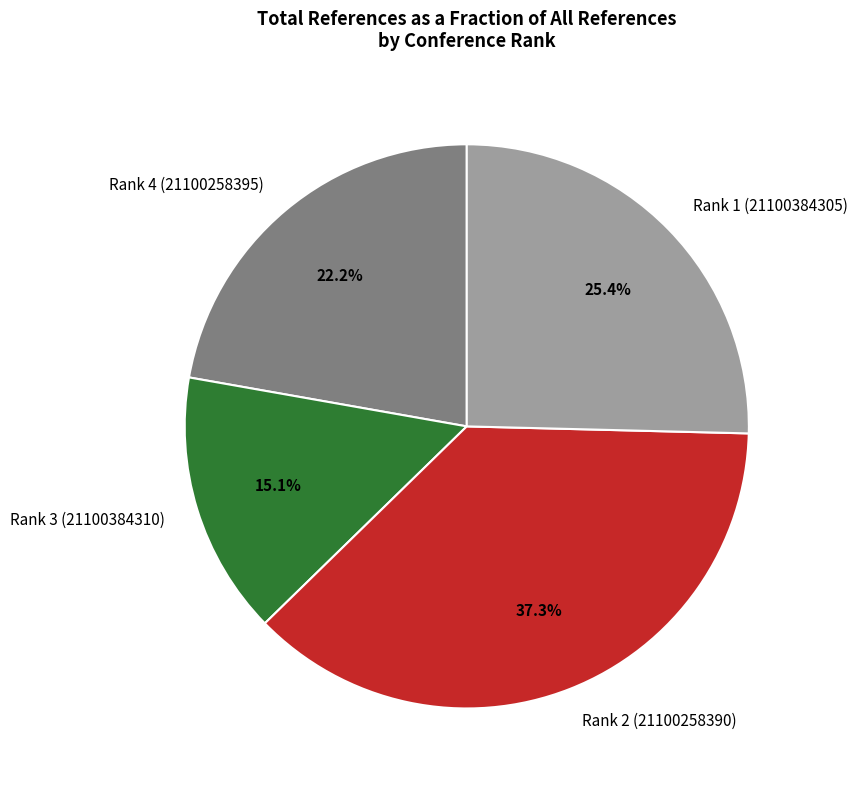

Is it true that Rank 2 (21100258390) is 37% of the pie?

True